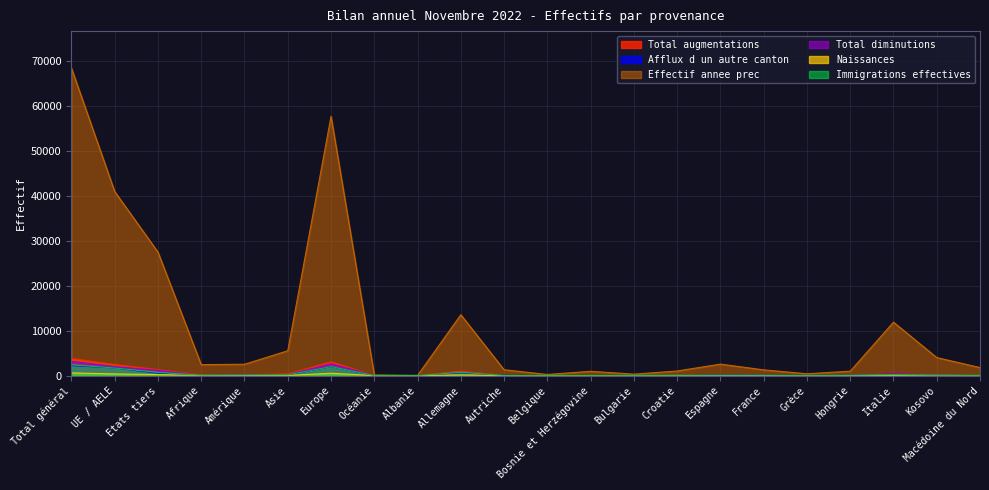

What is the difference between the maximum and second lowest values in the Effectif annee prec series?

68248